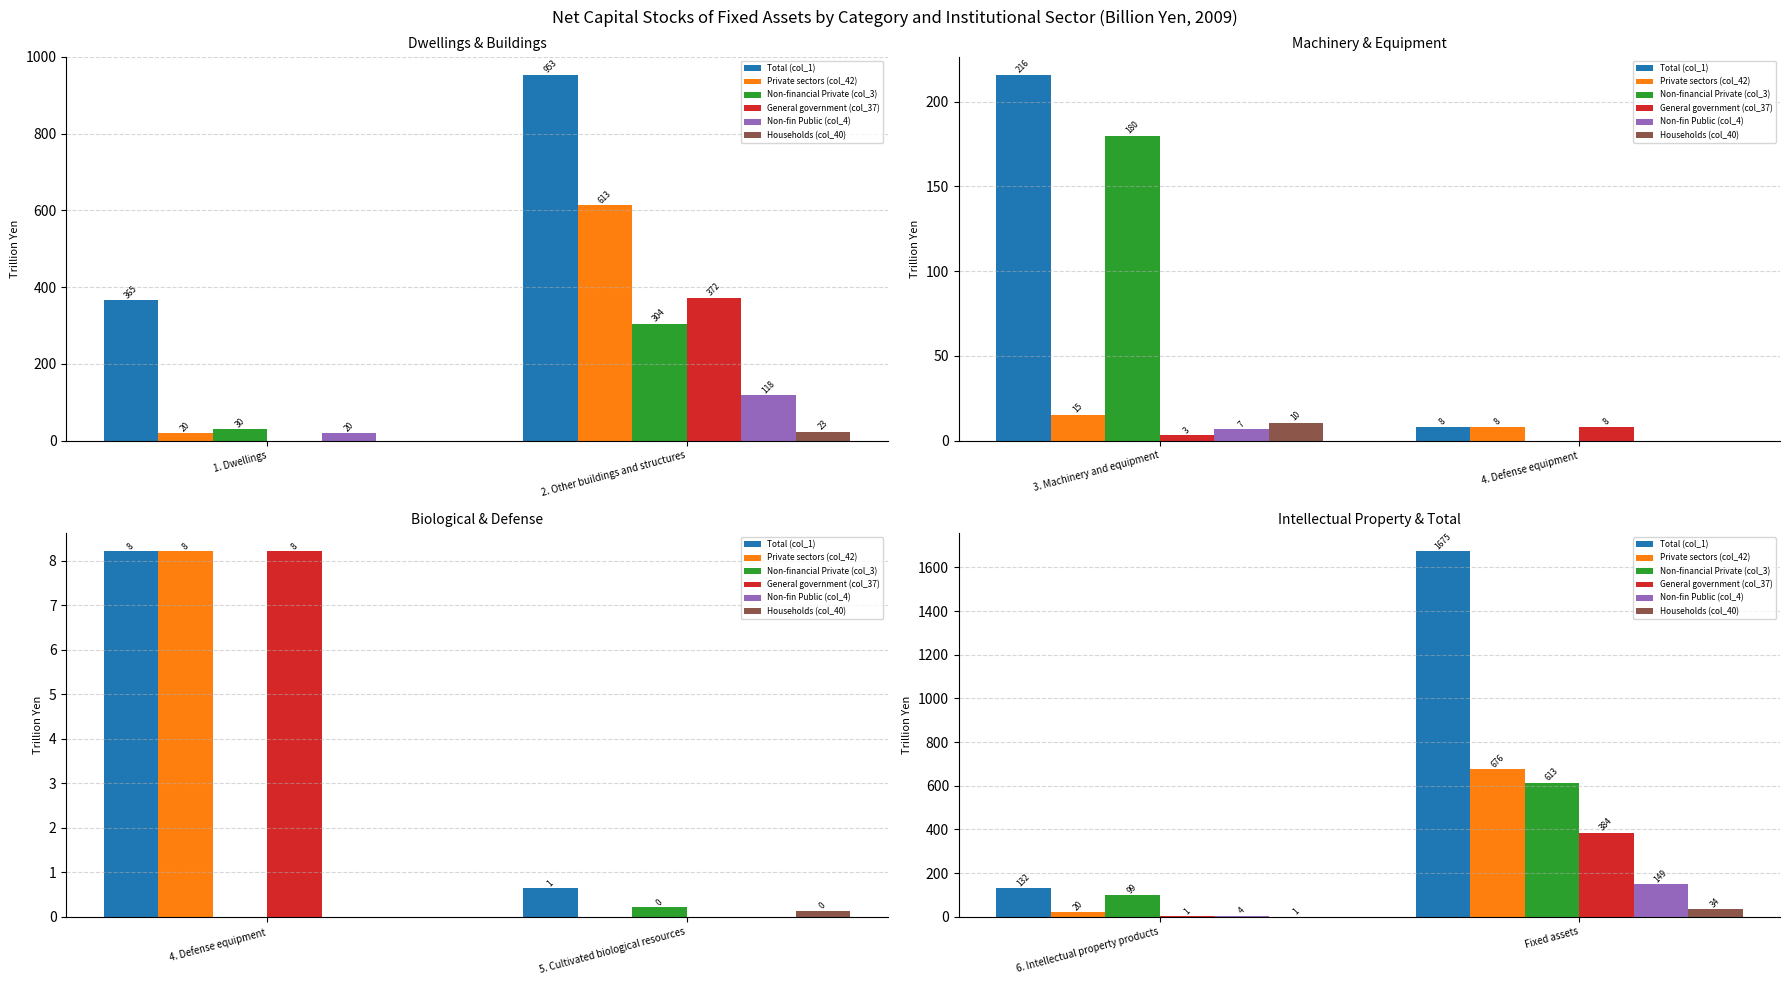

Which series has the largest total across all categories?

Total (col_1)